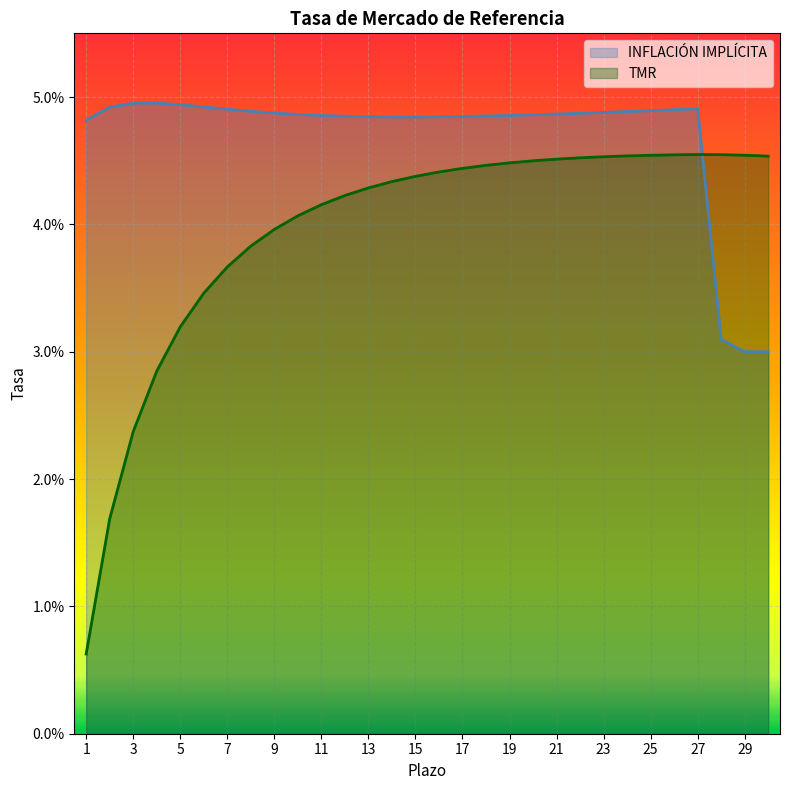

Which has a higher value, 28 or 7?

7